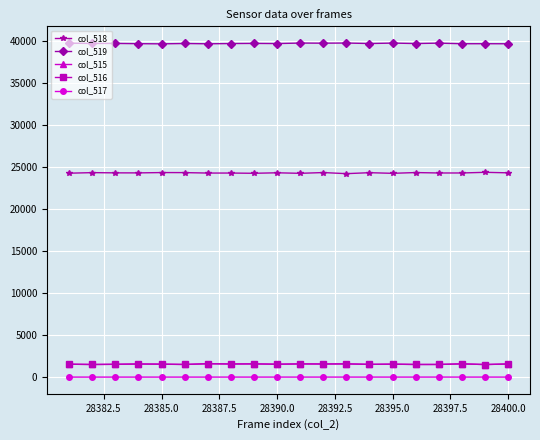

Which series has the largest total across all categories?

col_519